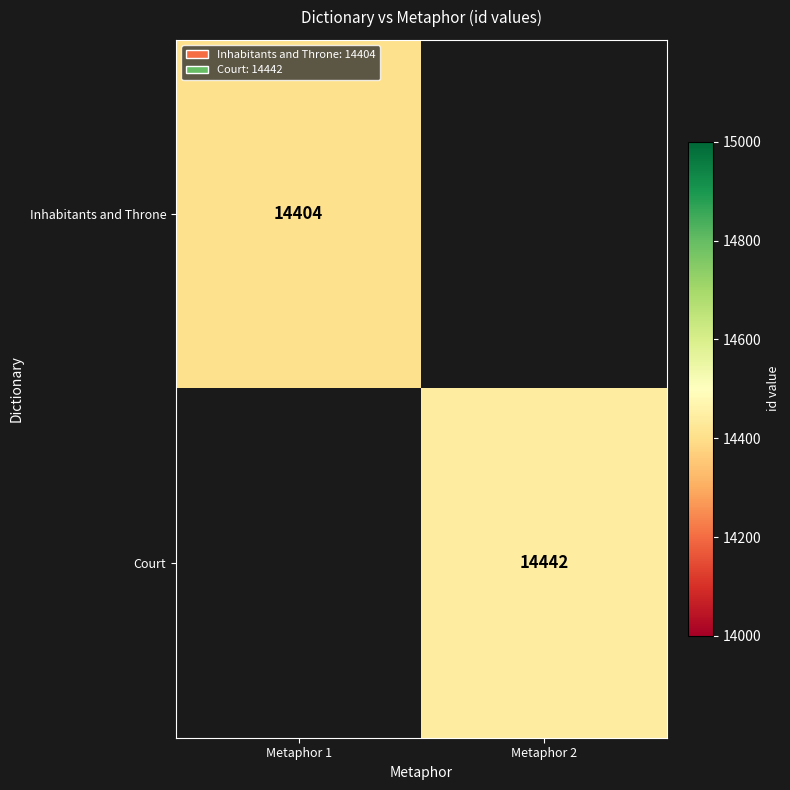

Is the value of Inhabitants and Throne at Metaphor 1 greater than the value of Court at Metaphor 2?

No